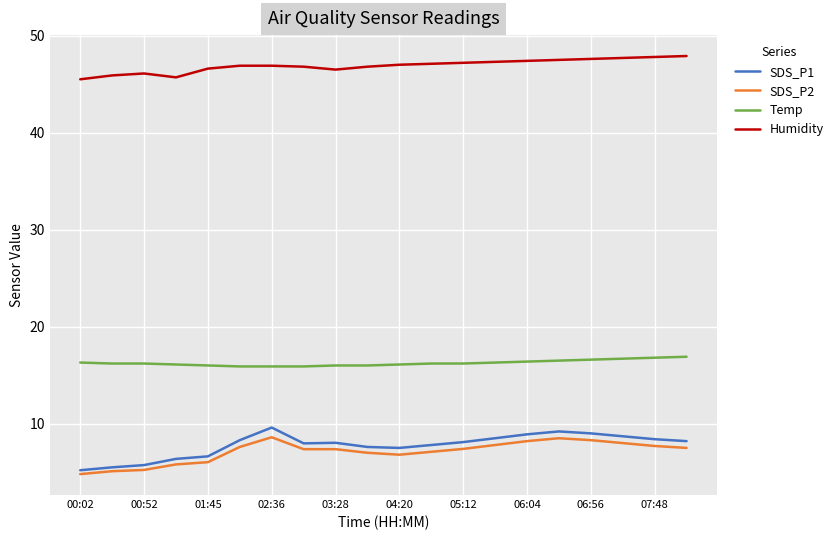

Which series has the widest spread of values?

SDS_P1